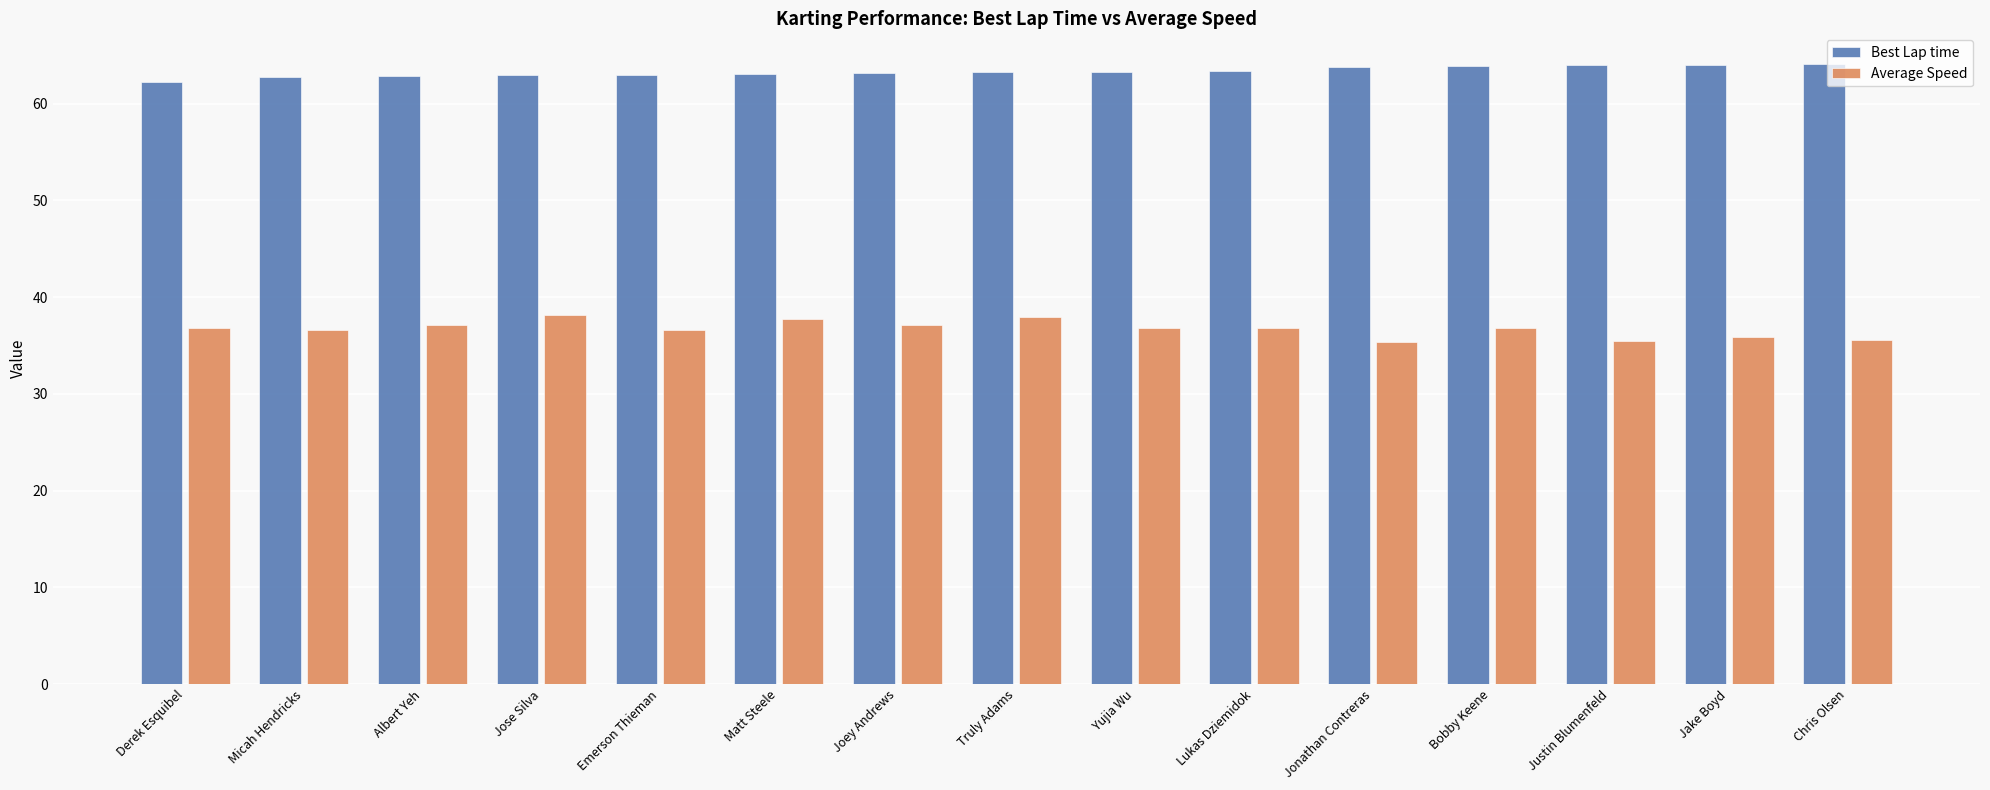

What is the difference between the highest and lowest values at Lukas Dziemidok?

26.6